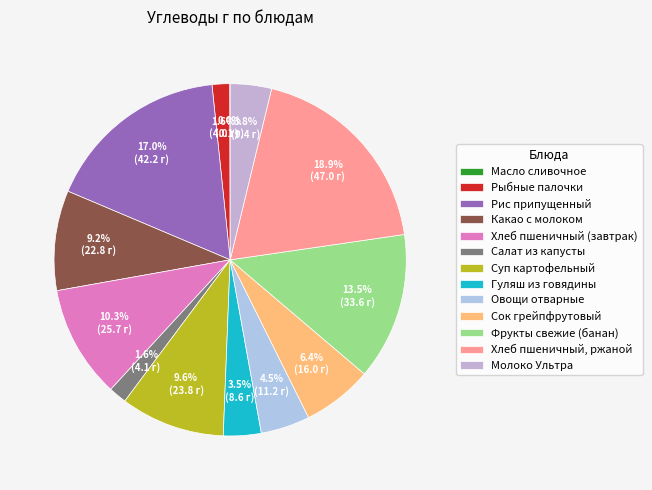

What is the change in value from Хлеб пшеничный (завтрак) to Хлеб пшеничный, ржаной?

+21.3